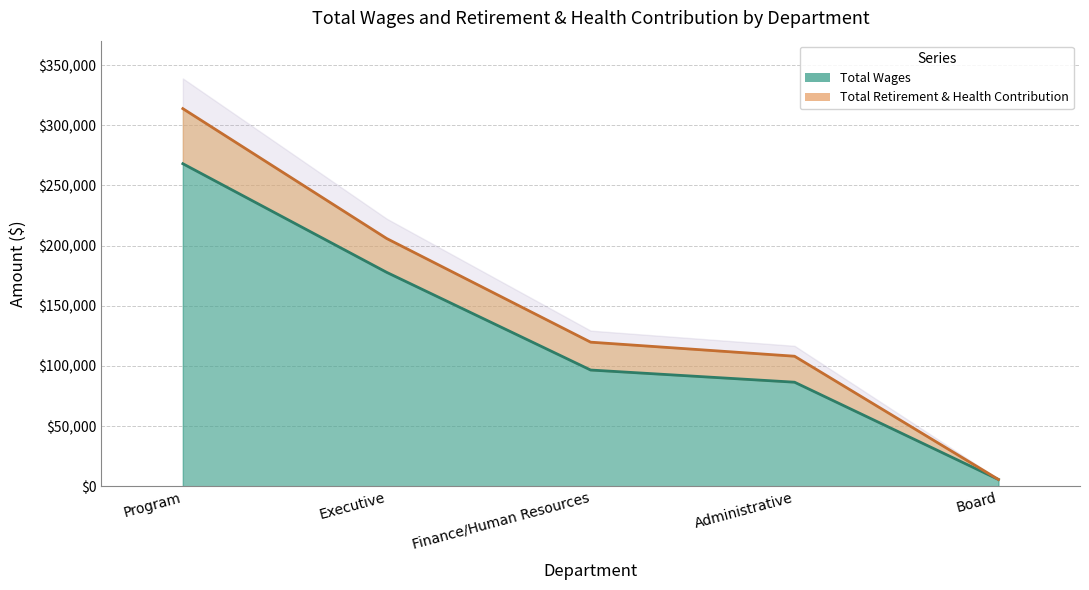

Reading left to right, what are all the values shown in this chart?

268026	177716	96554	86436	5600